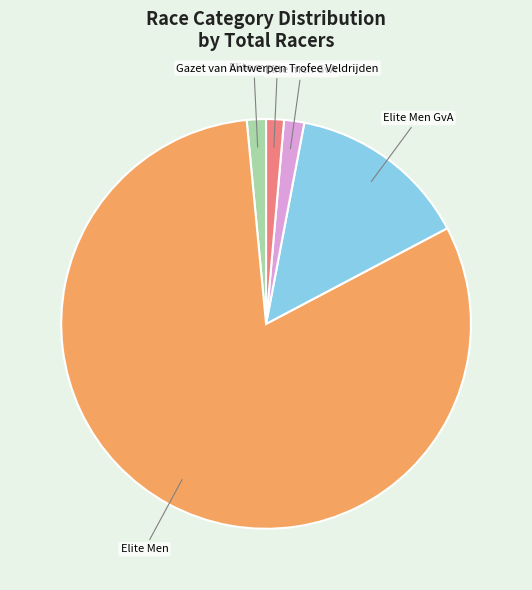

Which category has the biggest portion of the pie?

Elite Men